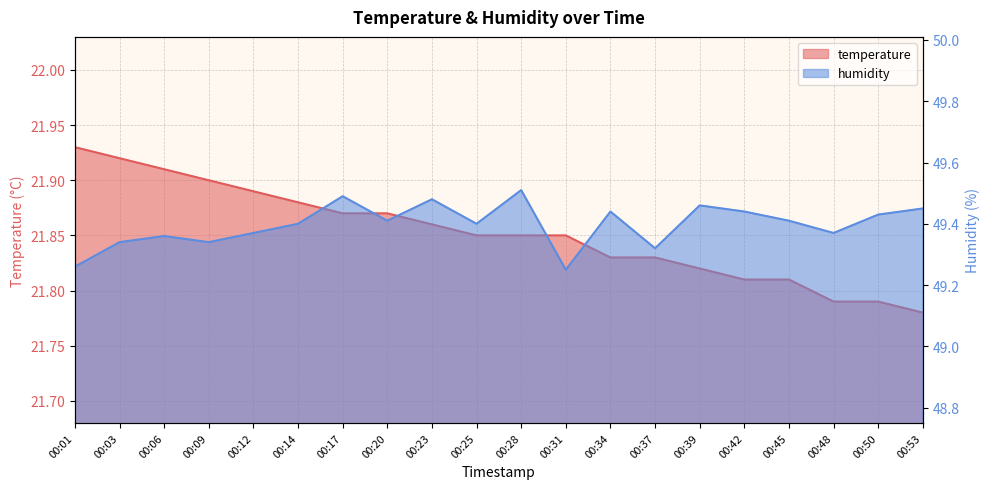

Reading left to right, what are all the values shown in this chart?

temperature: 21.9	21.9	21.9	21.9	21.9	21.9	21.9	21.9	21.9	21.9	21.9	21.9	21.8	21.8	21.8	21.8	21.8	21.8	21.8	21.8
humidity: 49.3	49.3	49.4	49.3	49.4	49.4	49.5	49.4	49.5	49.4	49.5	49.2	49.4	49.3	49.5	49.4	49.4	49.4	49.4	49.5